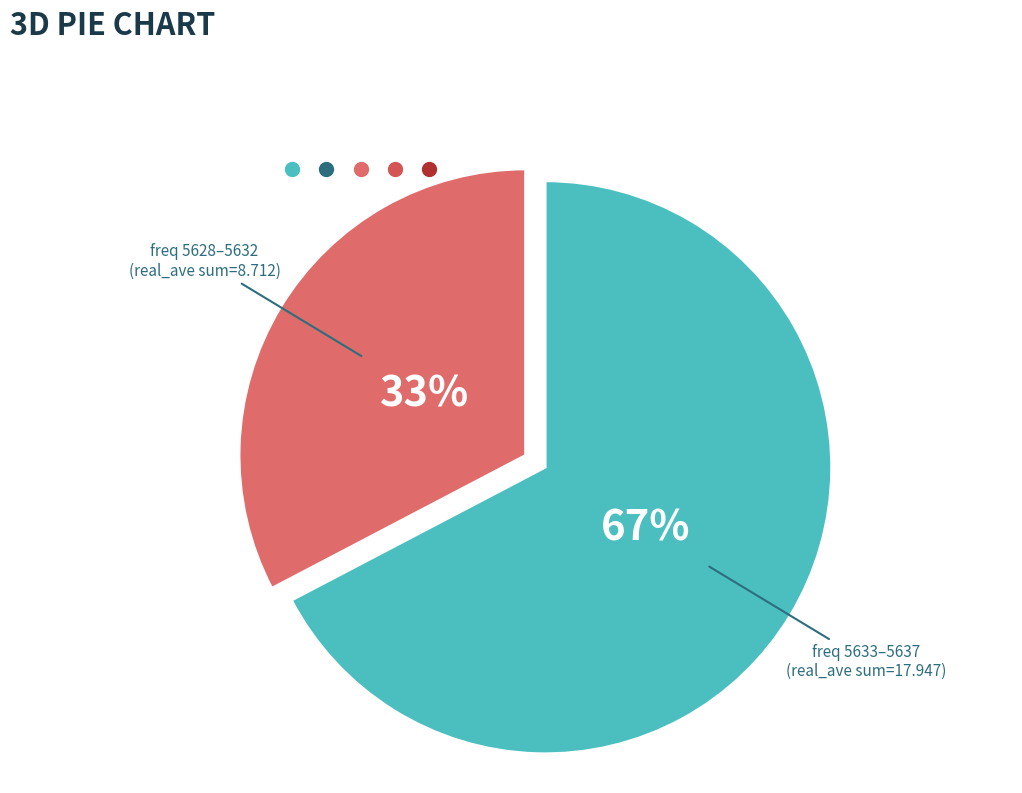

What percentage is the freq 5633–5637 (real_ave sum=17.947) slice, to the nearest percent?

67%